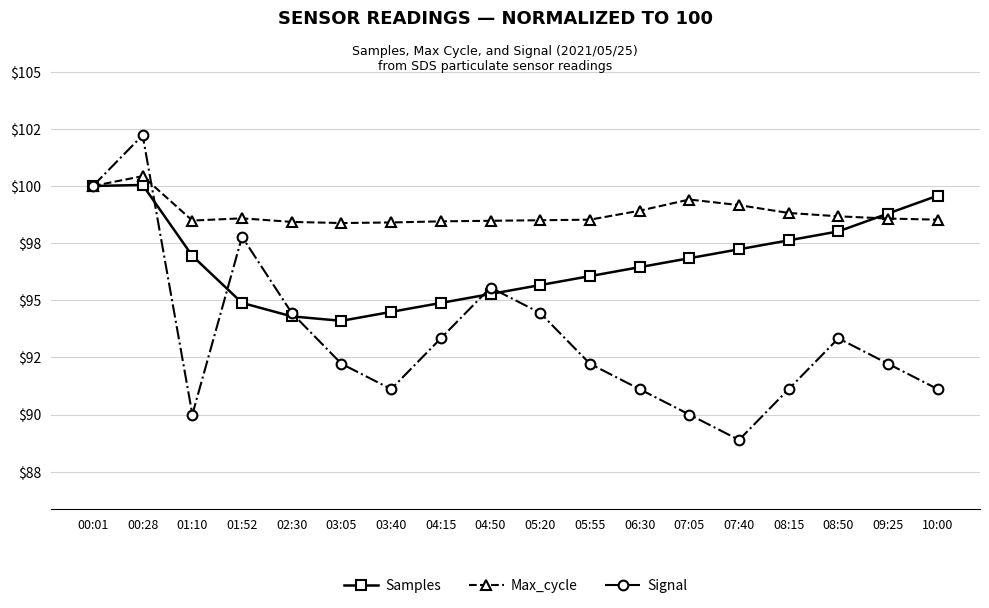

What are all the series names shown in the legend?

Samples, Max_cycle, Signal